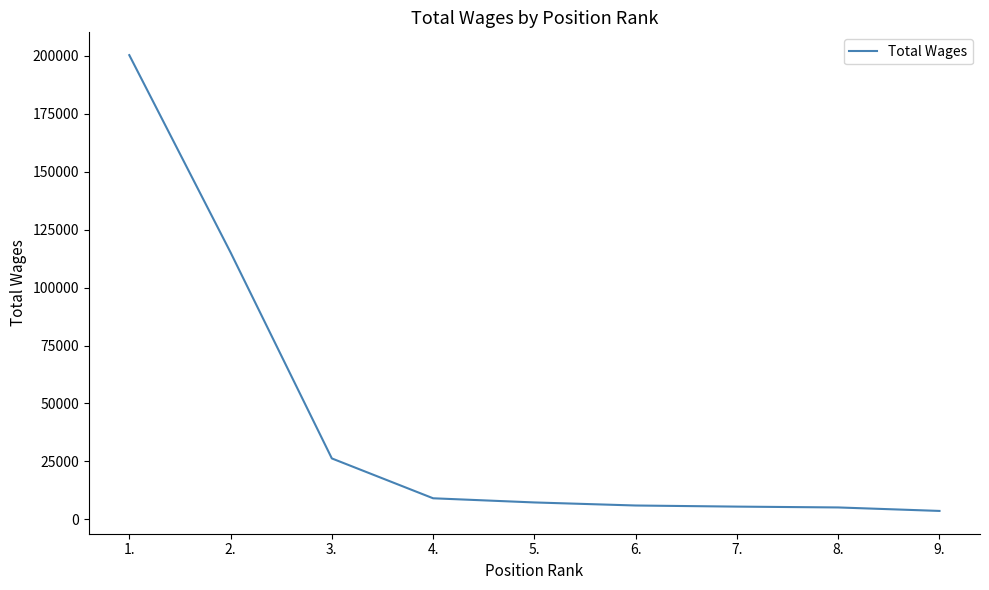

Between 9. and 5., which is larger?

5.